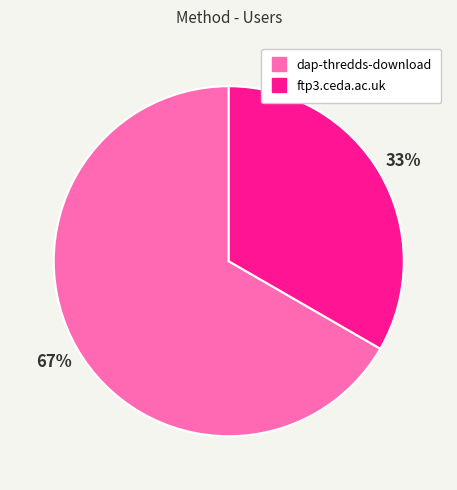

To the nearest percent, what is the combined percentage of ftp3.ceda.ac.uk and dap-thredds-download?

100%